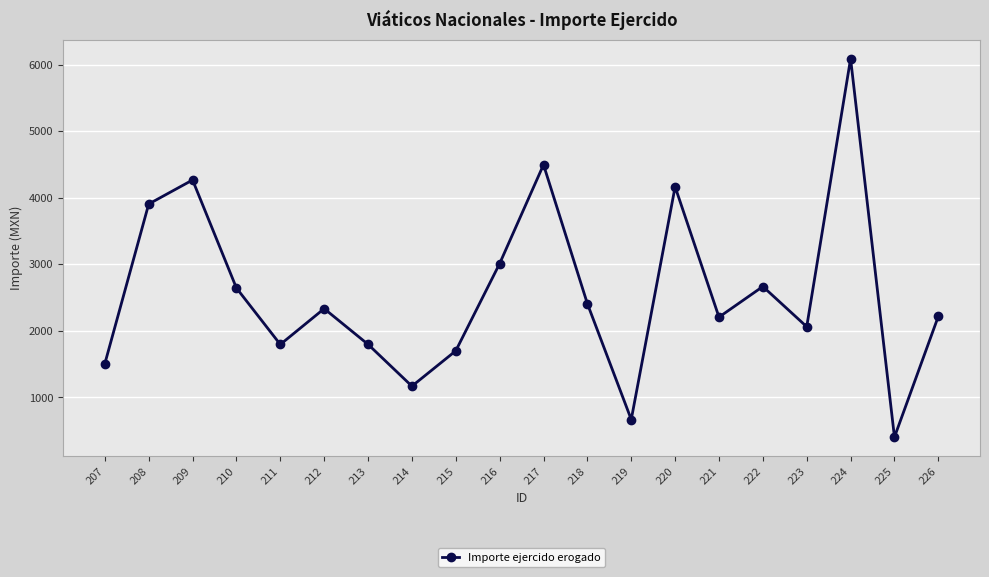

What is the minimum value shown in the chart?

404.0